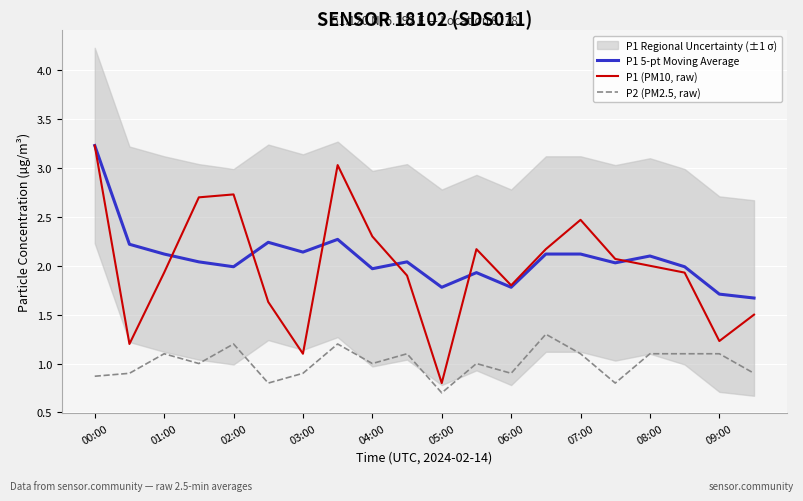

True or false: P2 (PM2.5, raw) and P1 (PM10, raw) cross at least once.

False